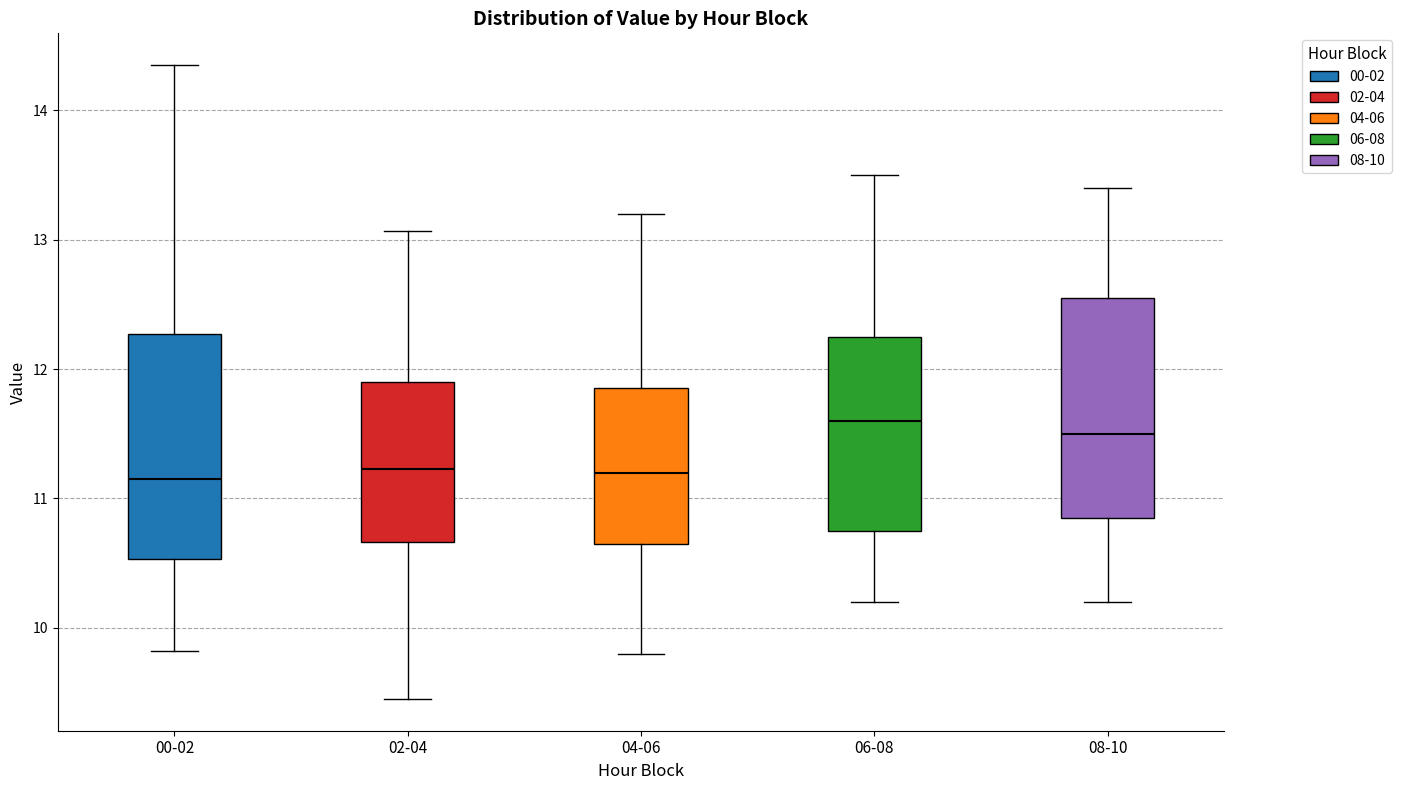

Reading left to right, transcribe this box plot: for each box, give where its median line is, the range the box spans, and where its two whiskers end, as read against the y-axis. The values are not printed on the chart, so give them approximately, as read against the axis.

00-02: median 11.2, box 10.5 to 12.3, whiskers 9.8 to 14.4
02-04: median 11.2, box 10.7 to 11.9, whiskers 9.5 to 13.1
04-06: median 11.2, box 10.7 to 11.9, whiskers 9.8 to 13.2
06-08: median 11.6, box 10.8 to 12.3, whiskers 10.2 to 13.5
08-10: median 11.5, box 10.9 to 12.6, whiskers 10.2 to 13.4